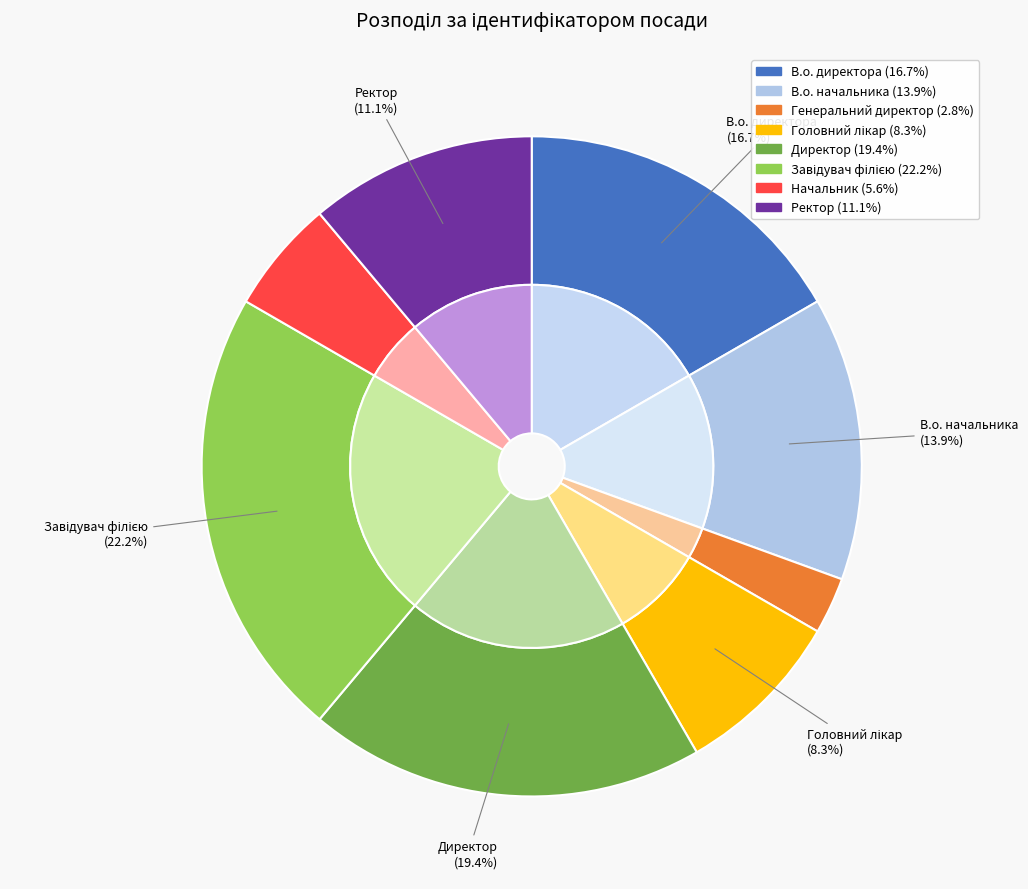

To the nearest percent, what is the difference between the largest and smallest slice percentages?

19%